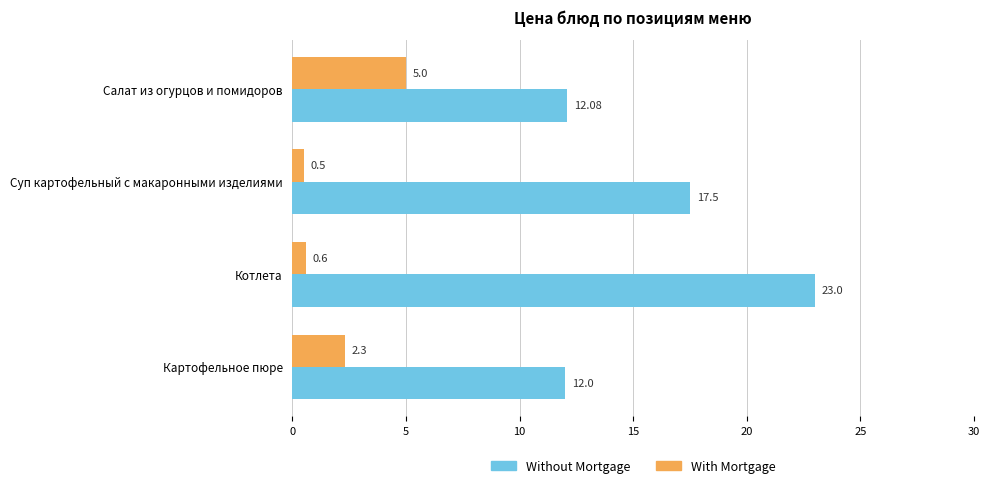

What is the difference between the maximum and second lowest values in the With Mortgage series?

4.4